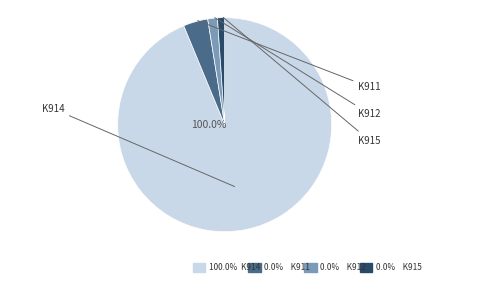

To the nearest percent, what is the difference between the largest and smallest slice percentages?

100%